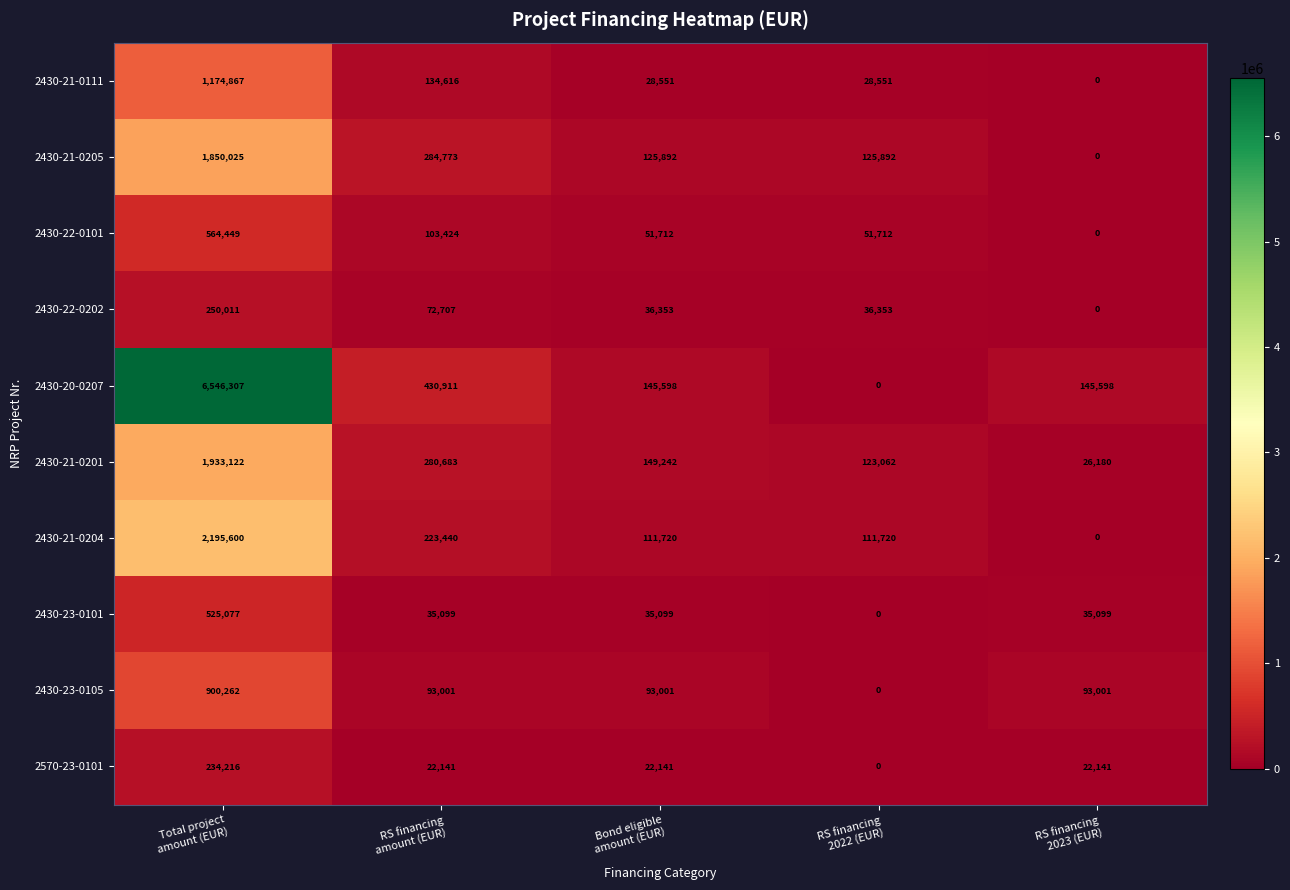

What is the difference between the maximum and minimum values in the 2430-23-0105 series?

900262